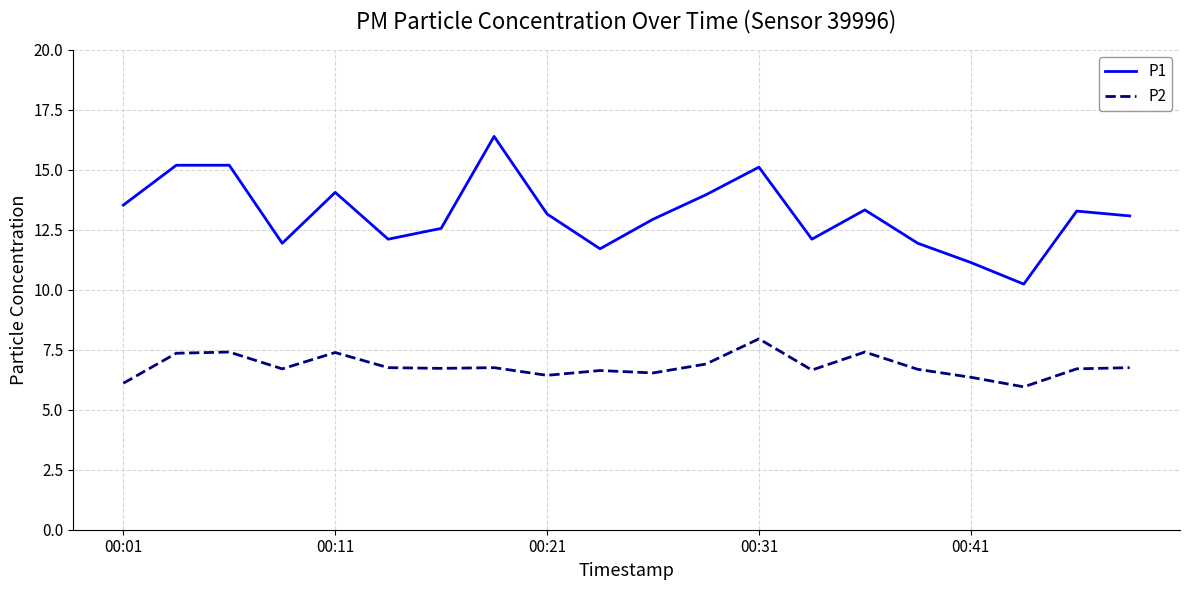

Which series has the widest spread of values?

P1